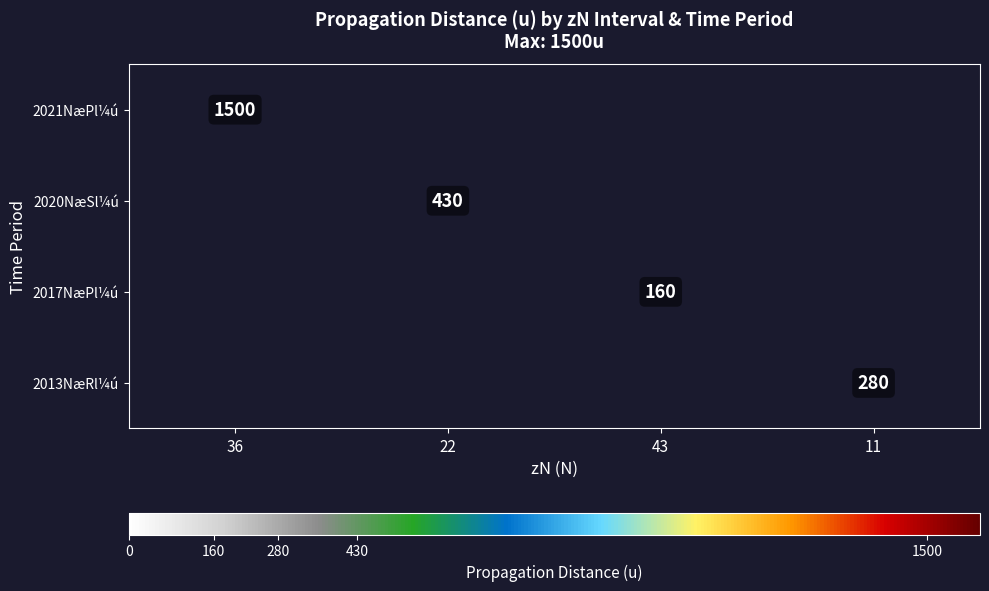

True or false: 2013NæRl¼ú has a value of 280 at 11.

True